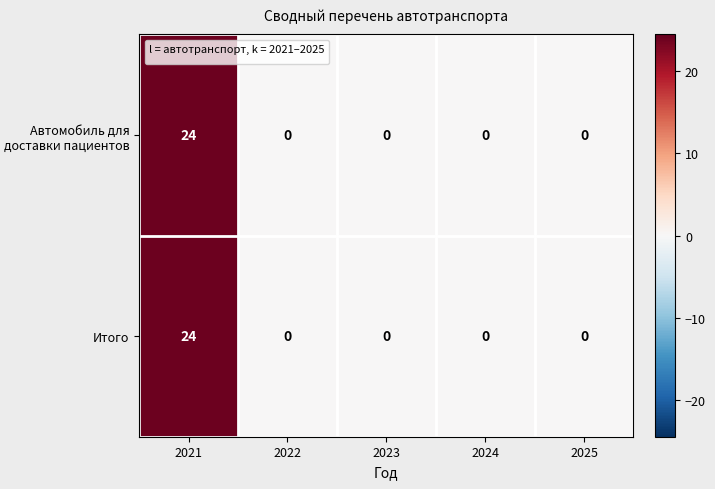

How many series are shown in this chart?

2